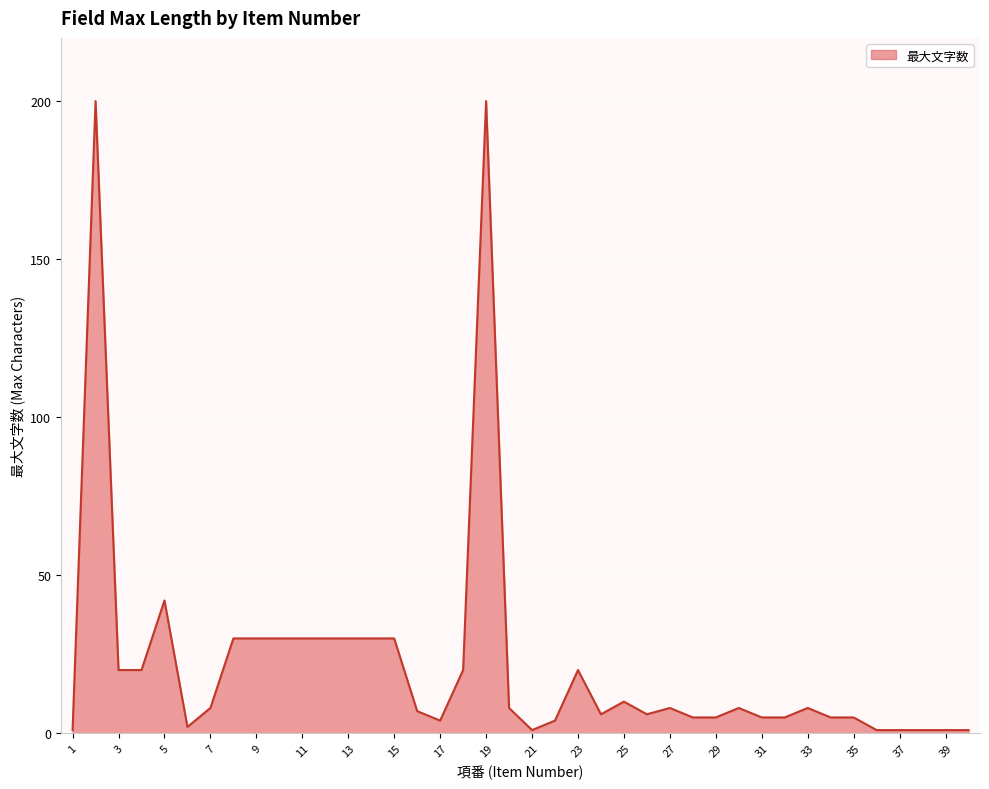

What is the difference between the maximum and minimum values?

199